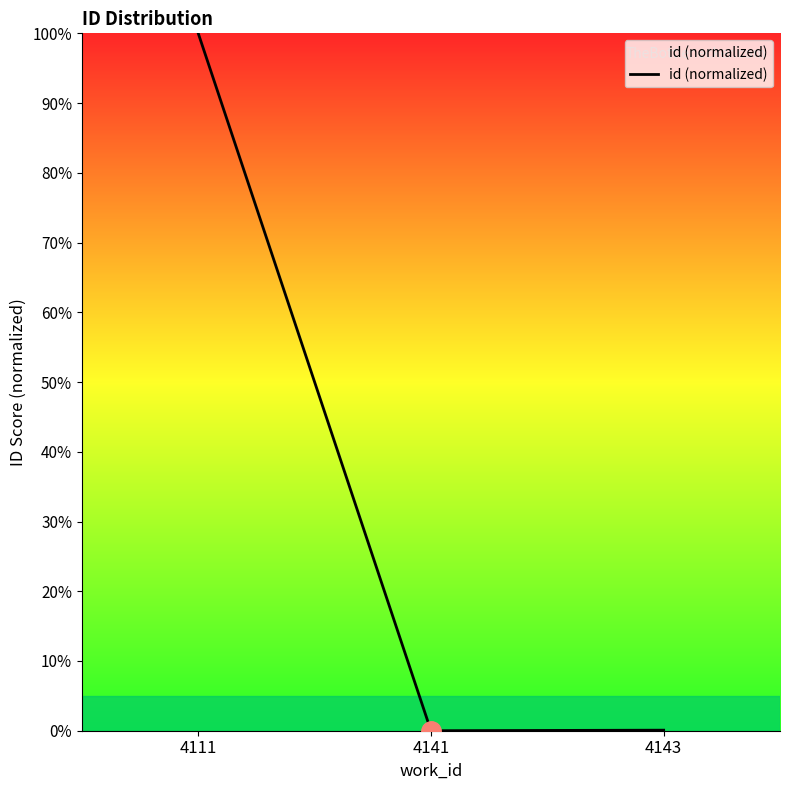

How many lines are shown in the chart?

1